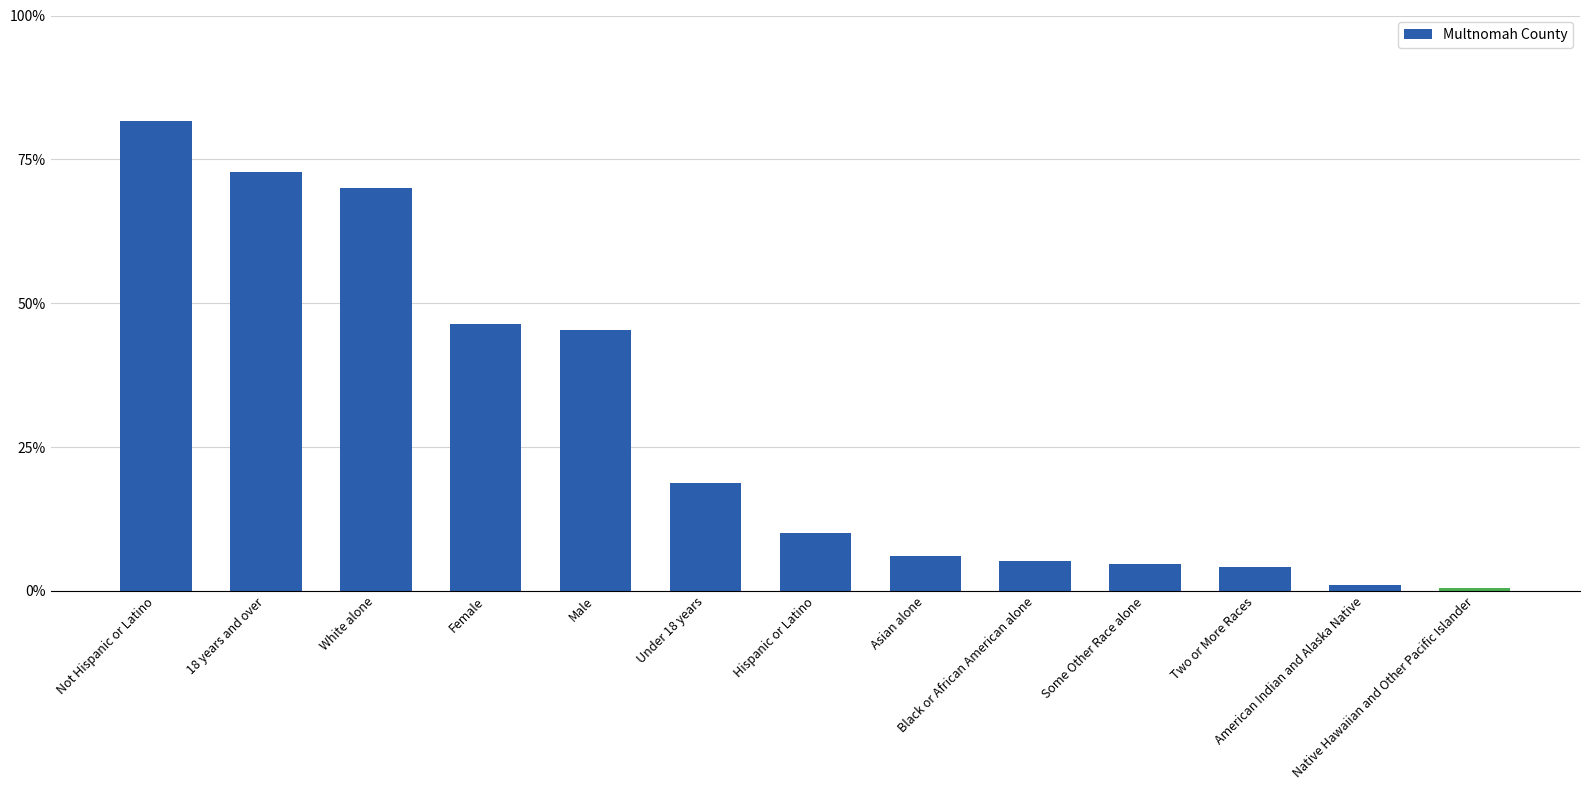

At which category does the chart reach its peak across all series?

Not Hispanic or Latino